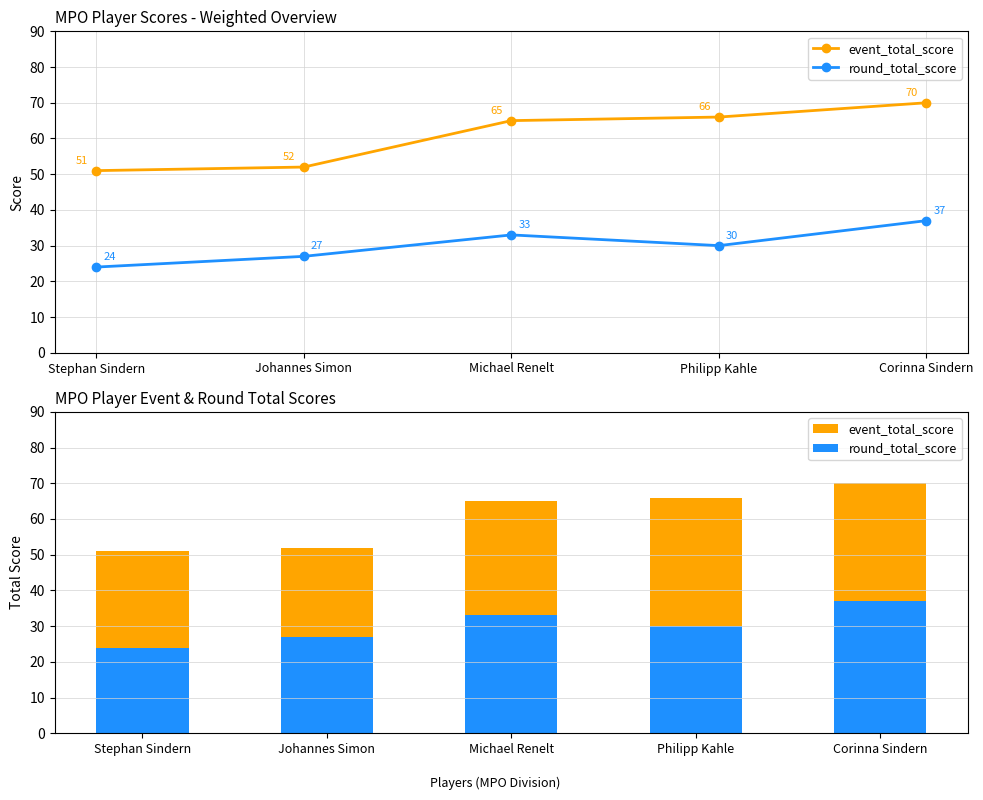

Which series has the widest spread of values?

event_total_score